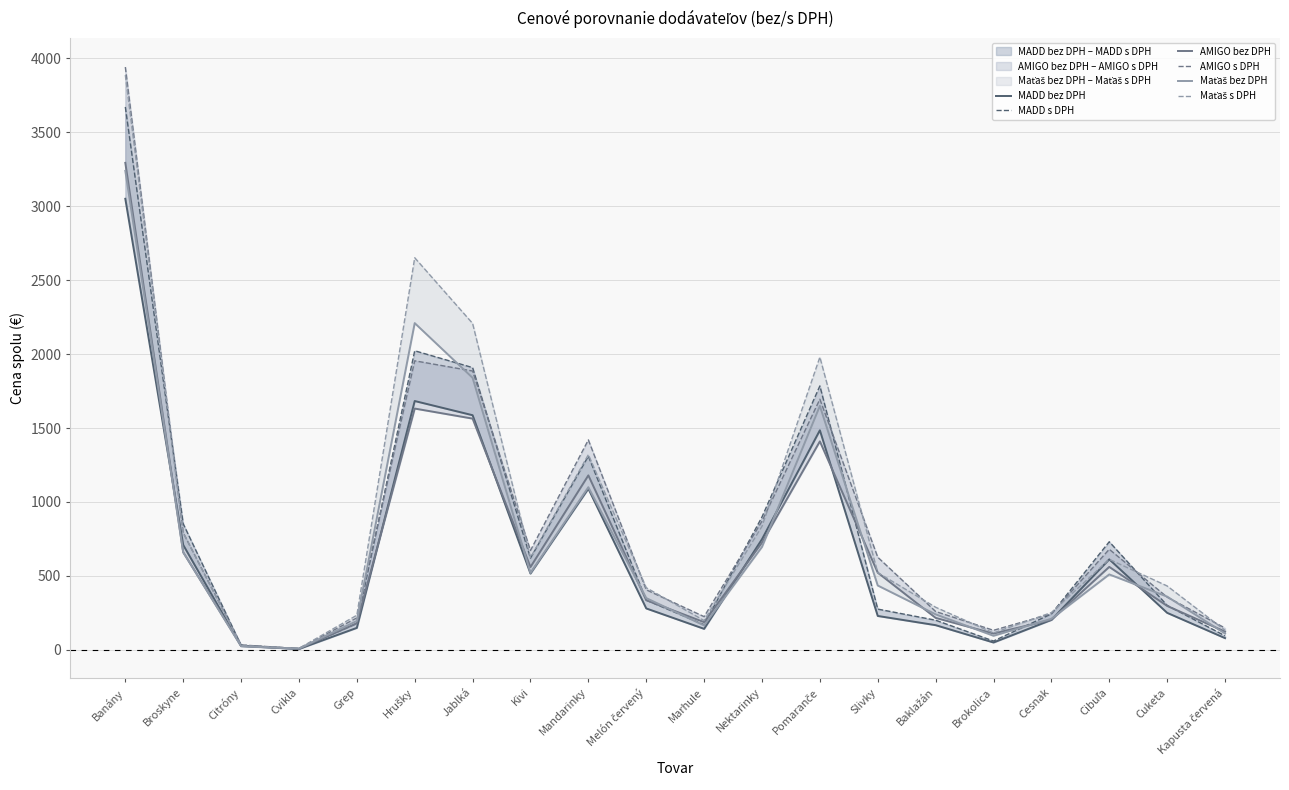

At which category does Maťaš s DPH reach its first local peak?

Hrušky